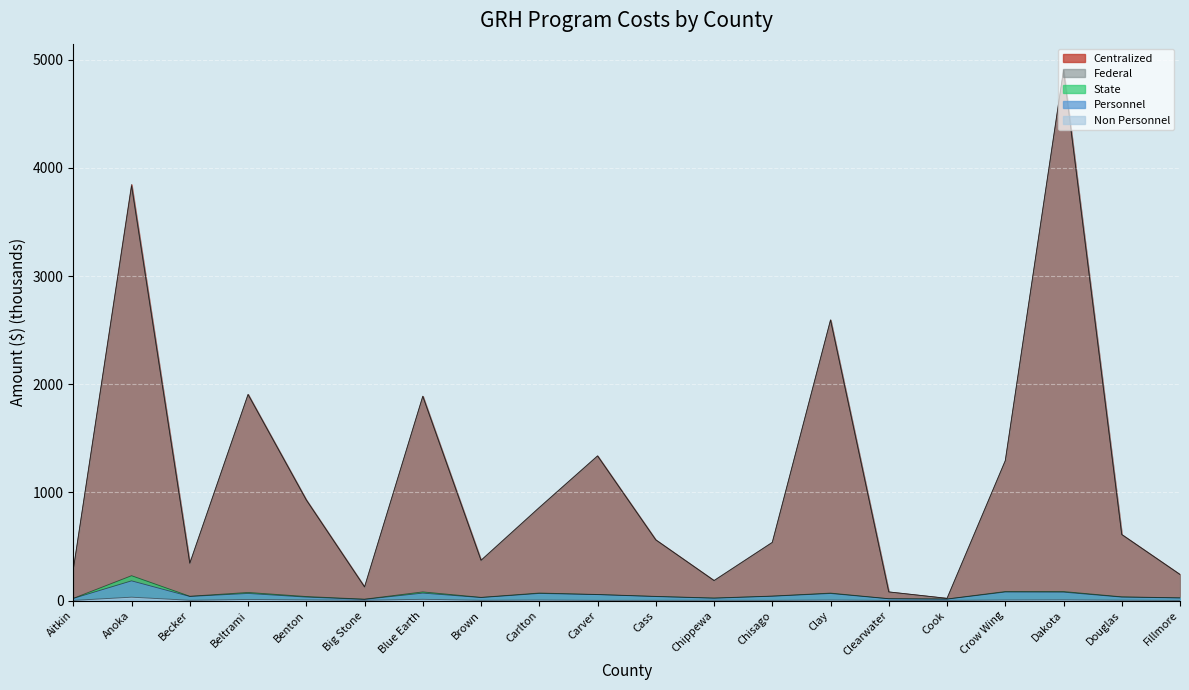

Which category has the highest value in the Non Personnel series?

Anoka